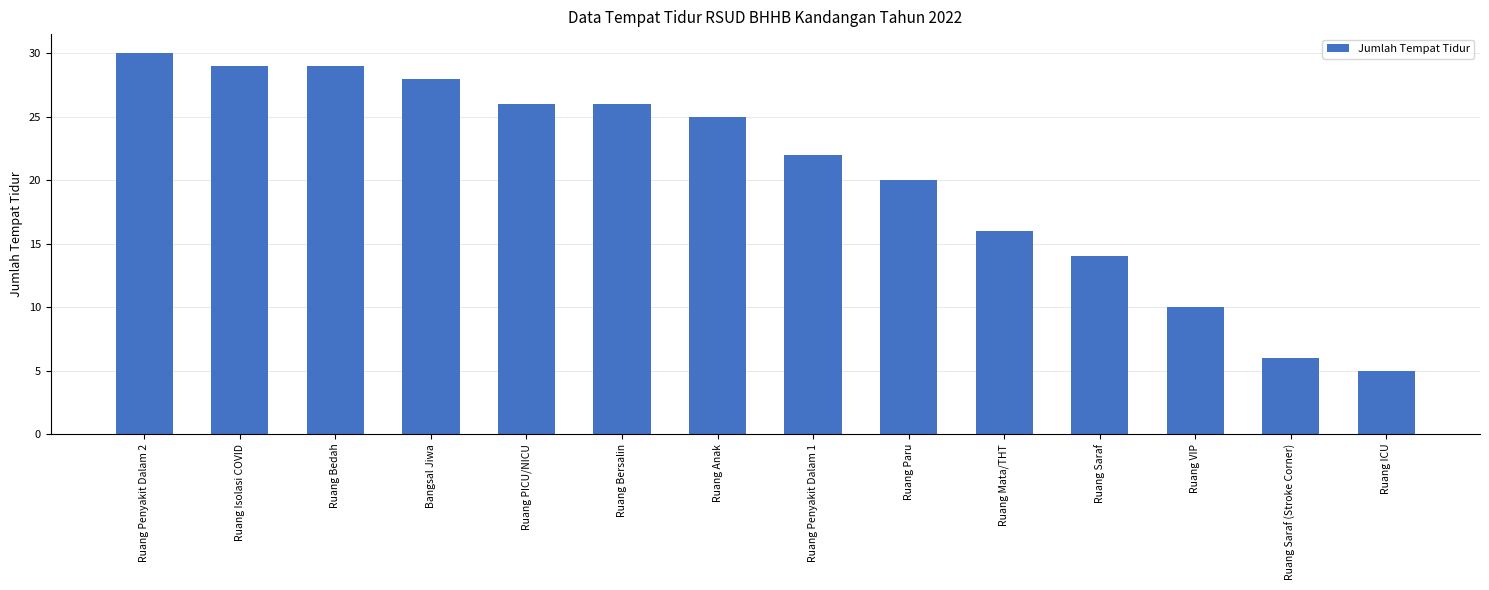

The chart shows a value of 26 at Ruang Bersalin. True or false?

True